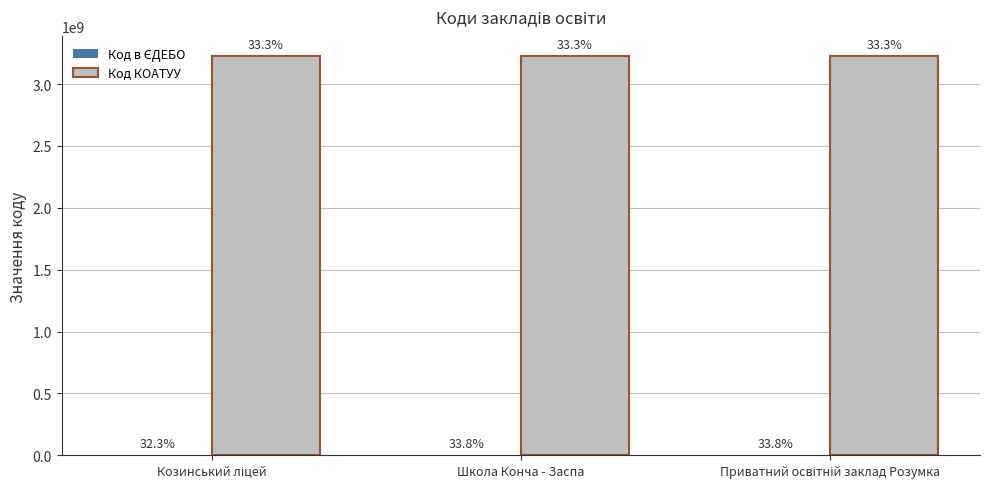

True or false: Код в ЄДЕБО has a value of 150201 at Приватний освітній заклад Розумка.

True